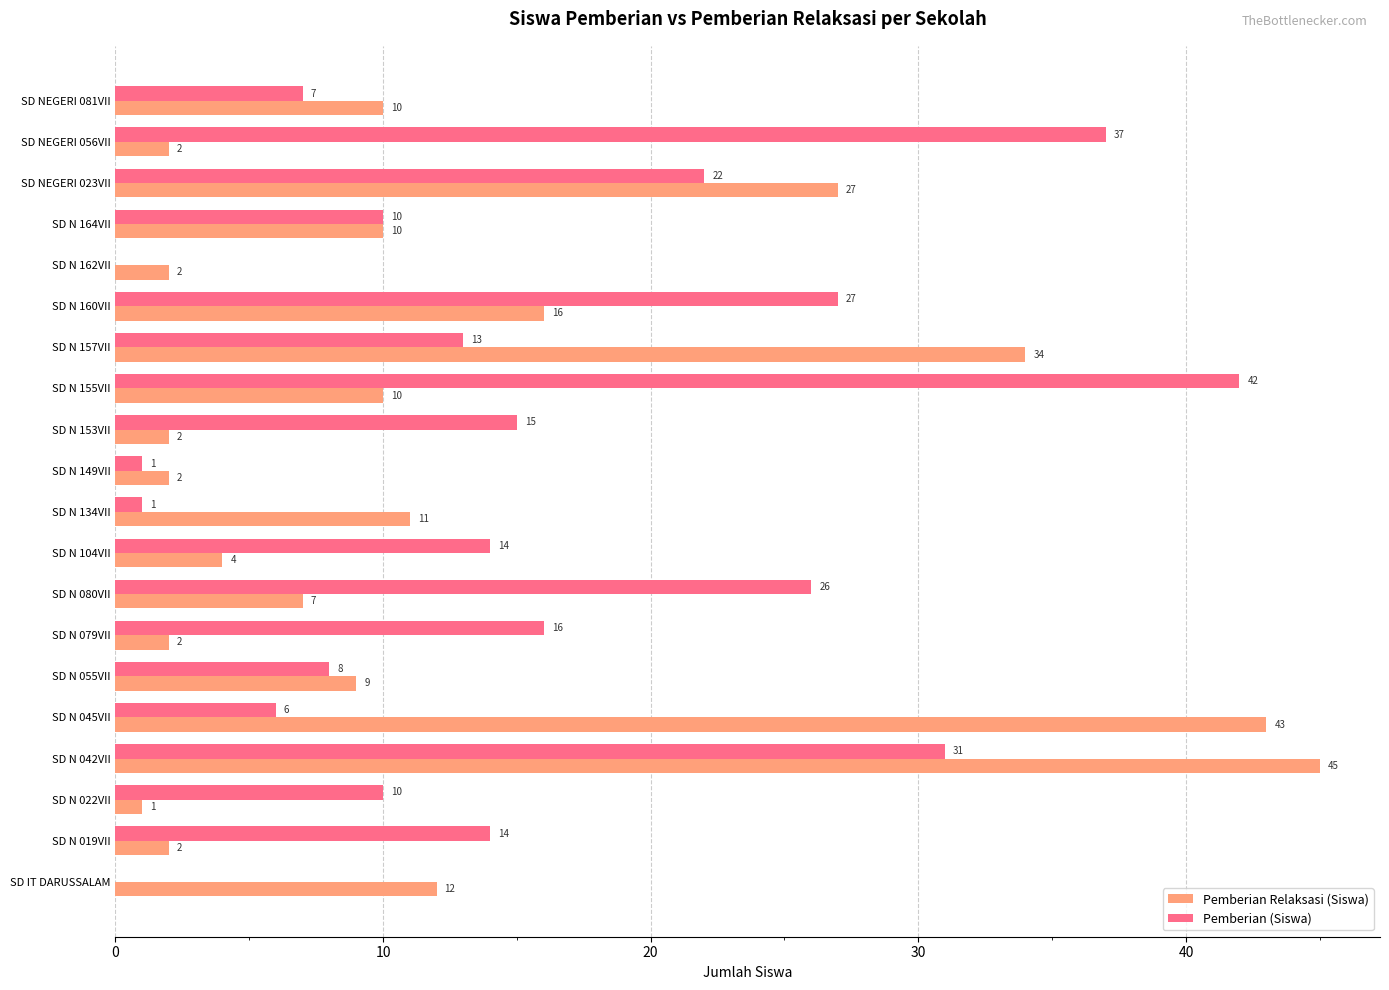

The value of Pemberian (Siswa) at SD N 080VII is 26. True or false?

True